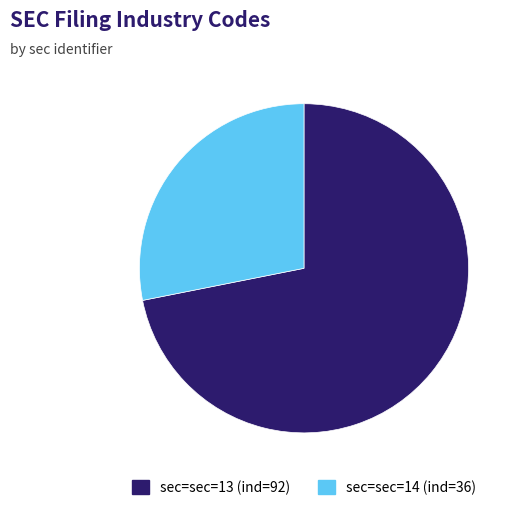

How many segments does this pie chart have?

2